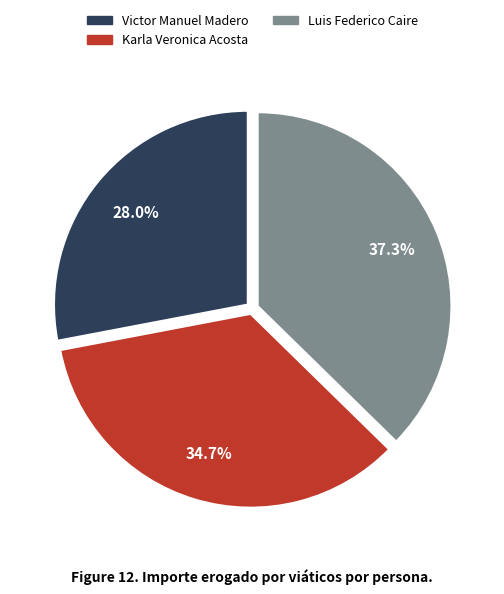

Is there a majority slice in this chart?

No